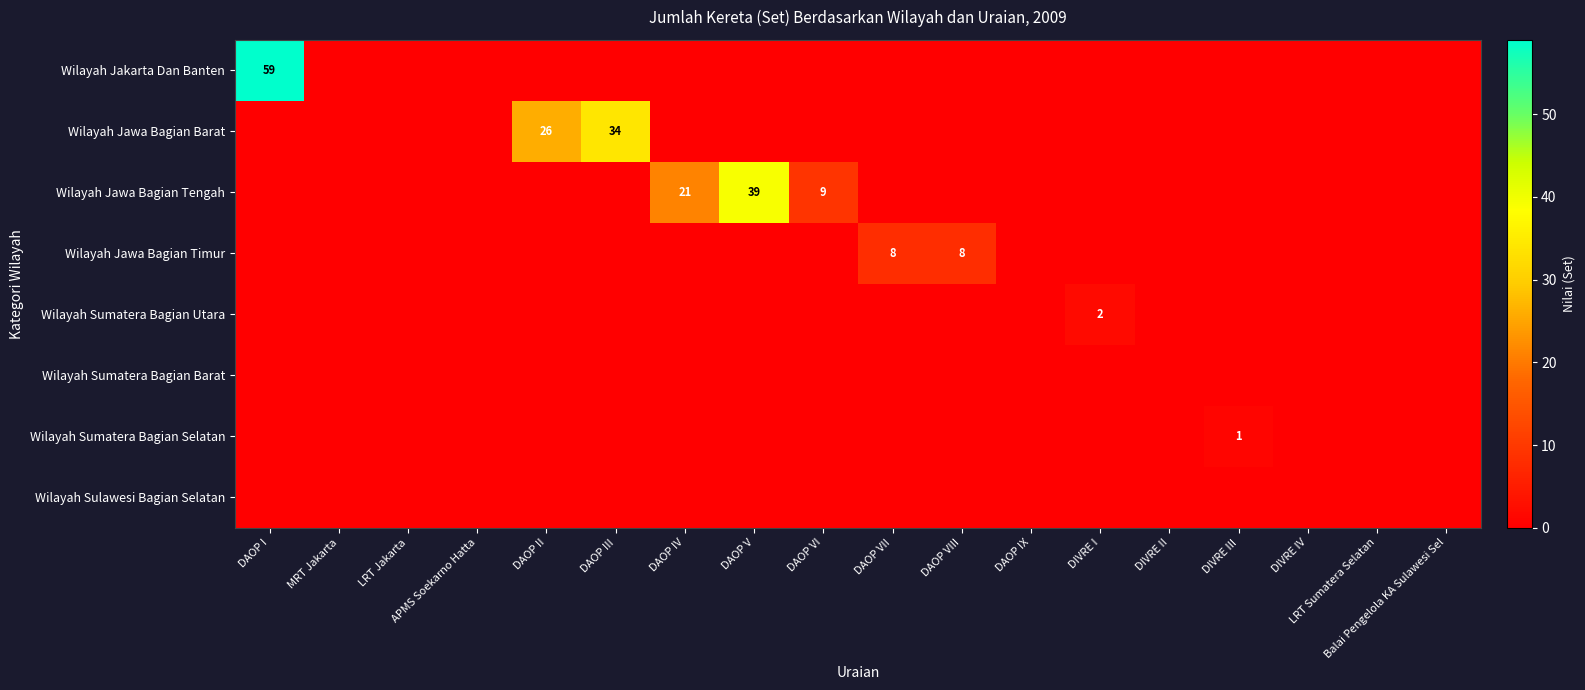

Is the value of Wilayah Sulawesi Bagian Selatan at Balai Pengelola KA Sulawesi Sel greater than the value of Wilayah Sumatera Bagian Selatan at DIVRE II?

No